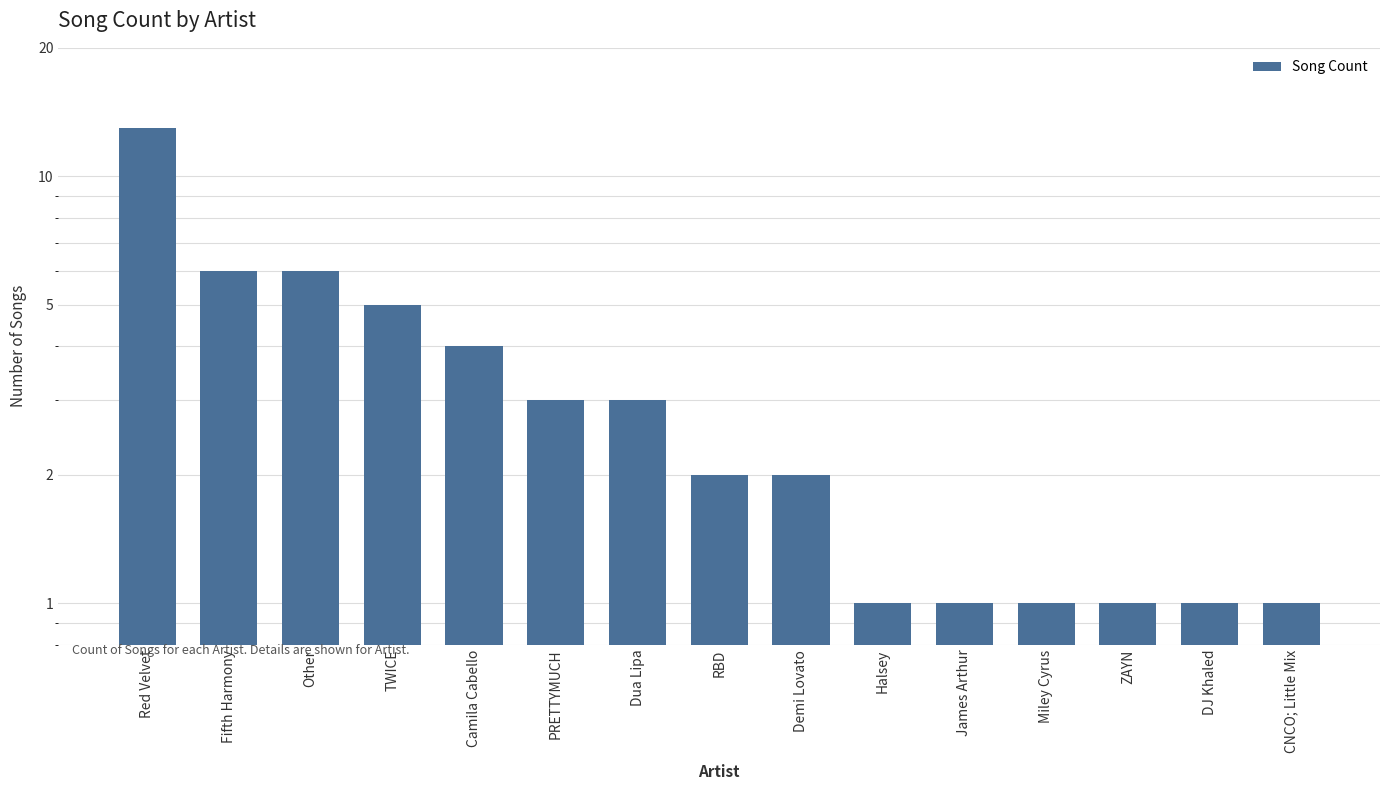

The chart shows a value of 6 at Other. True or false?

True